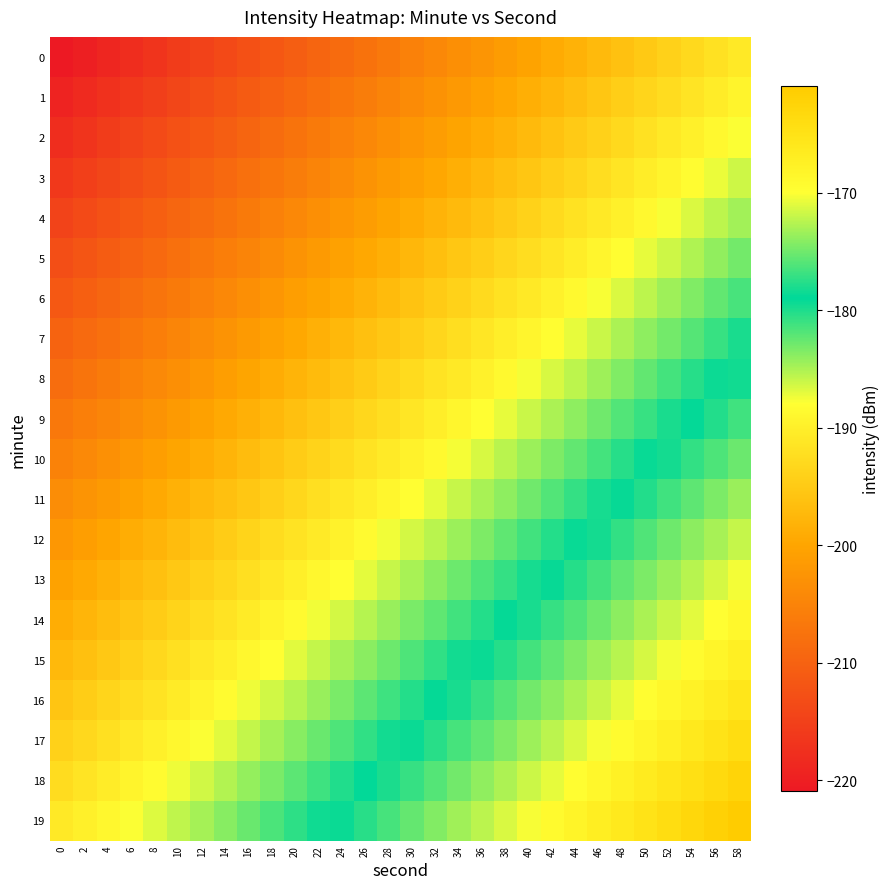

Between 36 and 42, which is larger?

42